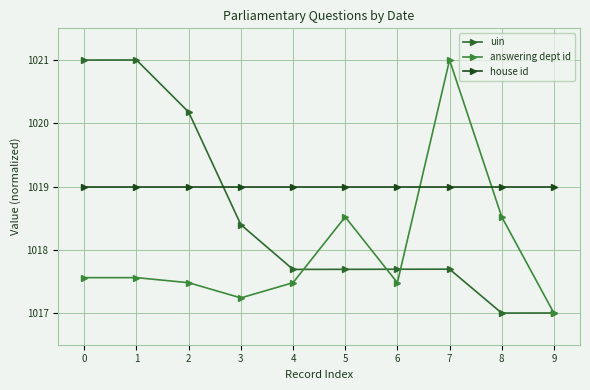

True or false: uin has a value of 1678.8 at 2.

False